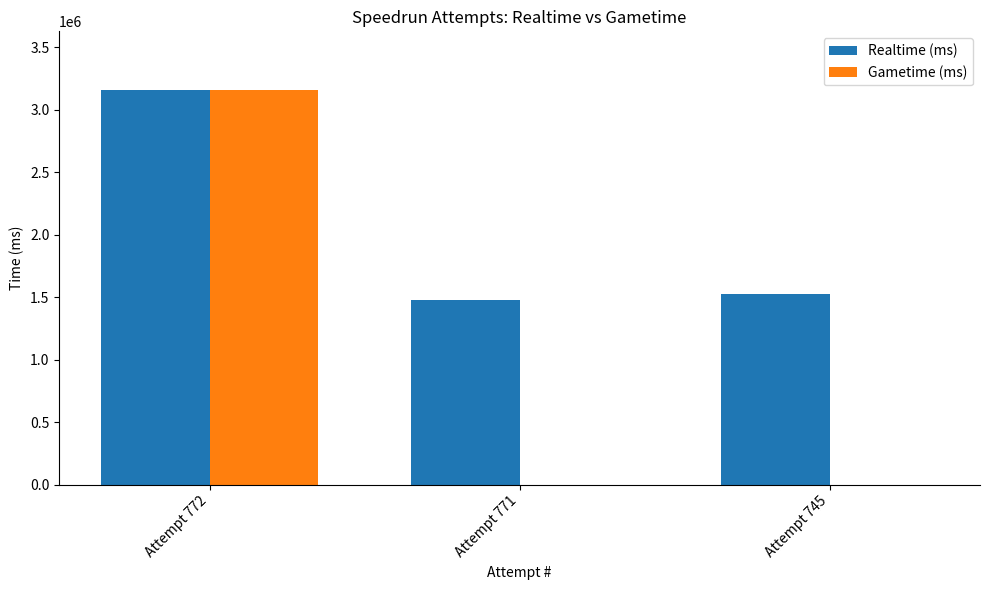

Where is Realtime (ms) nearest to the value 2315361?

Attempt 745